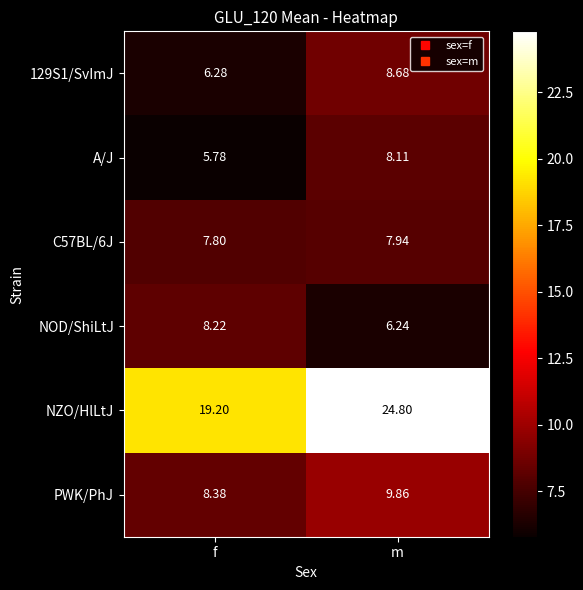

Where is PWK/PhJ nearest to the value 9?

f